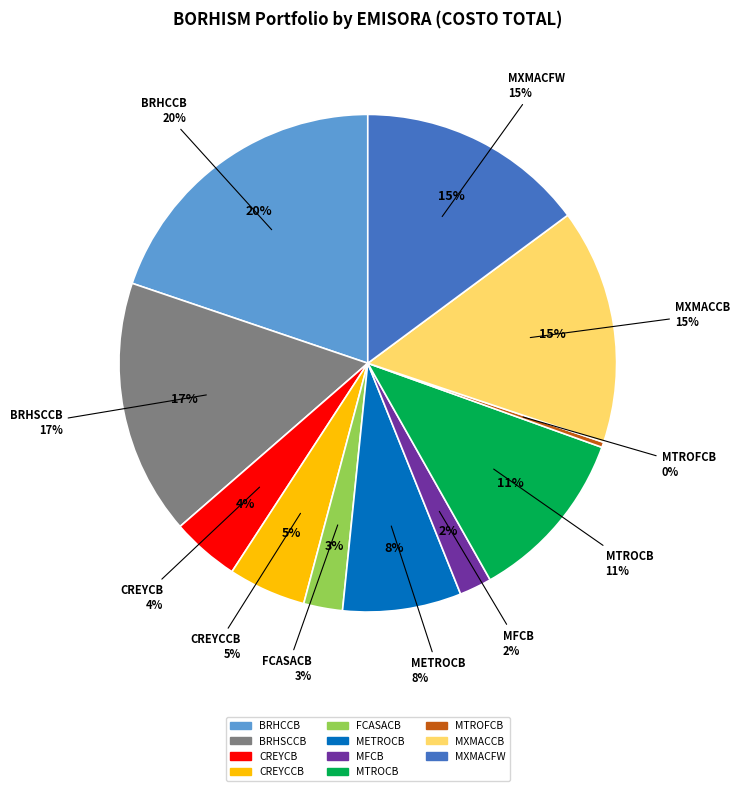

What is the change in value from CREYCCB to FCASACB?

-36.4